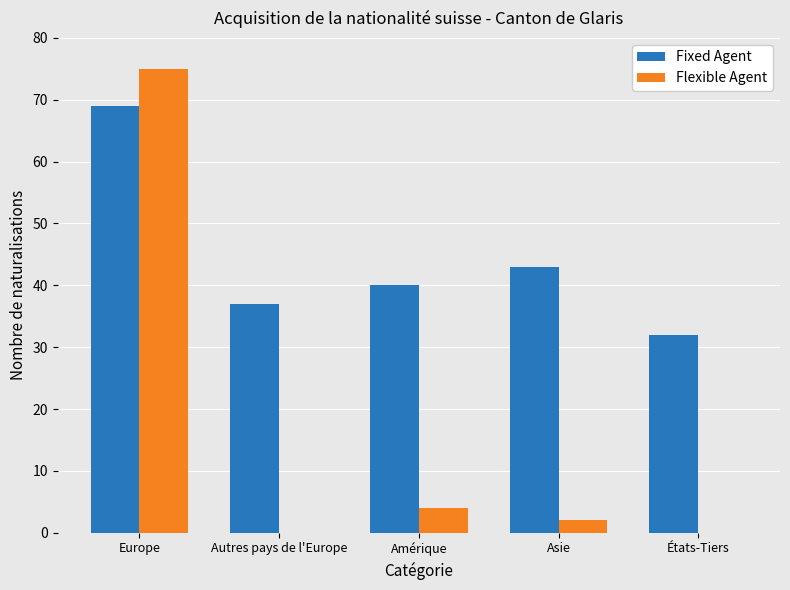

Count the number of data series in this chart.

2